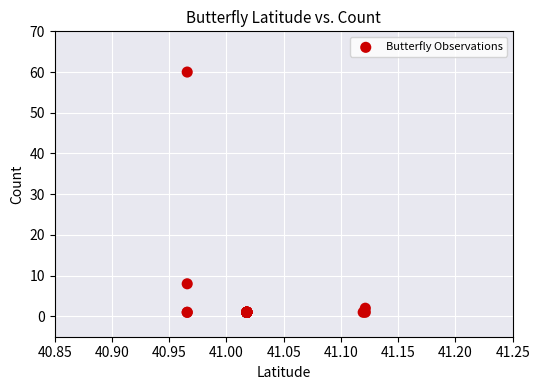

What Y value in the scatter plot is closest to 30?

8